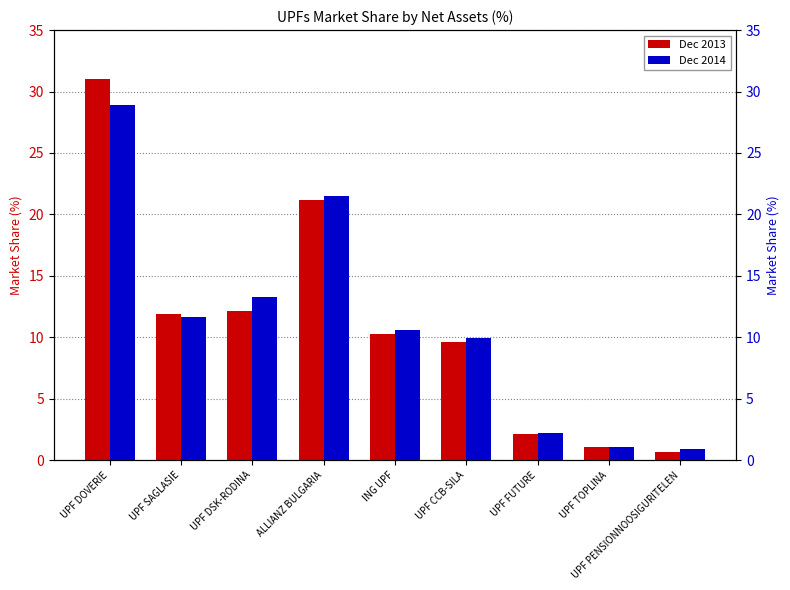

At ALLIANZ BULGARIA, list the series in order from largest to smallest.

Dec 2014, Dec 2013